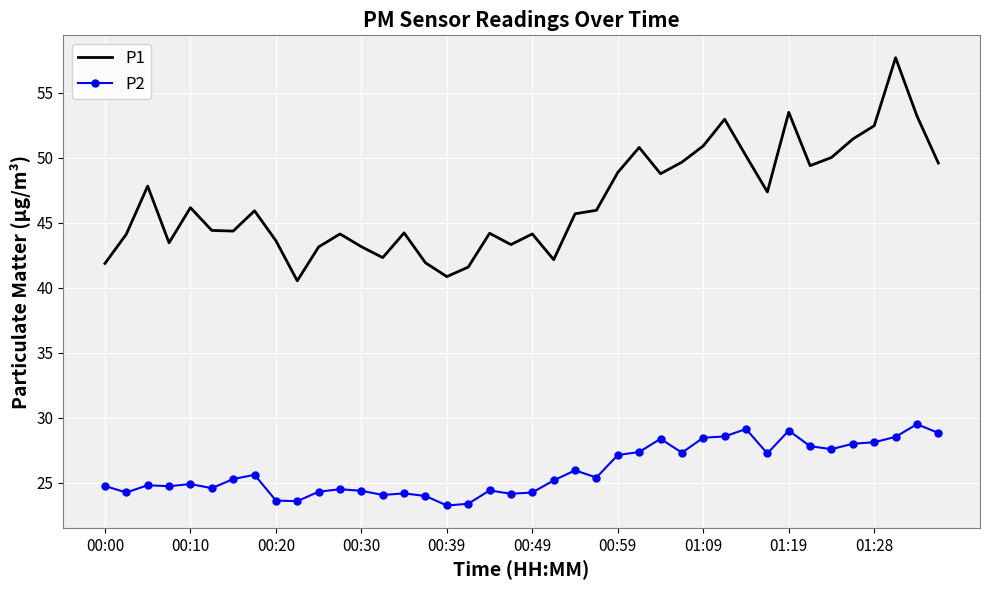

Which series has the widest spread of values?

P1